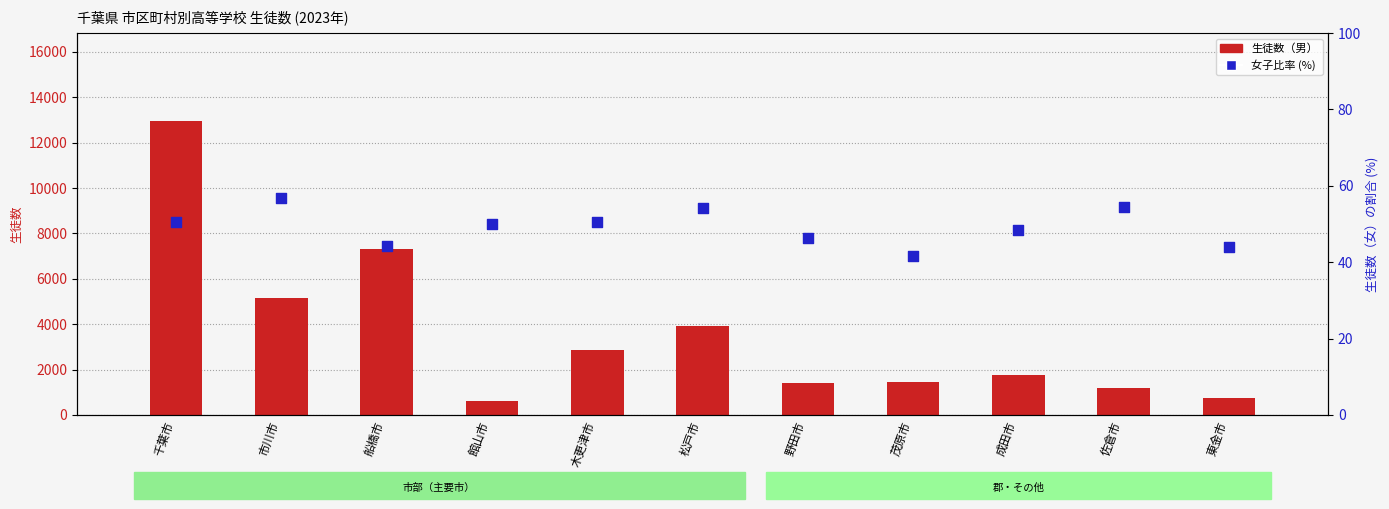

Which series reaches the minimum Y coordinate?

女子比率 (%)